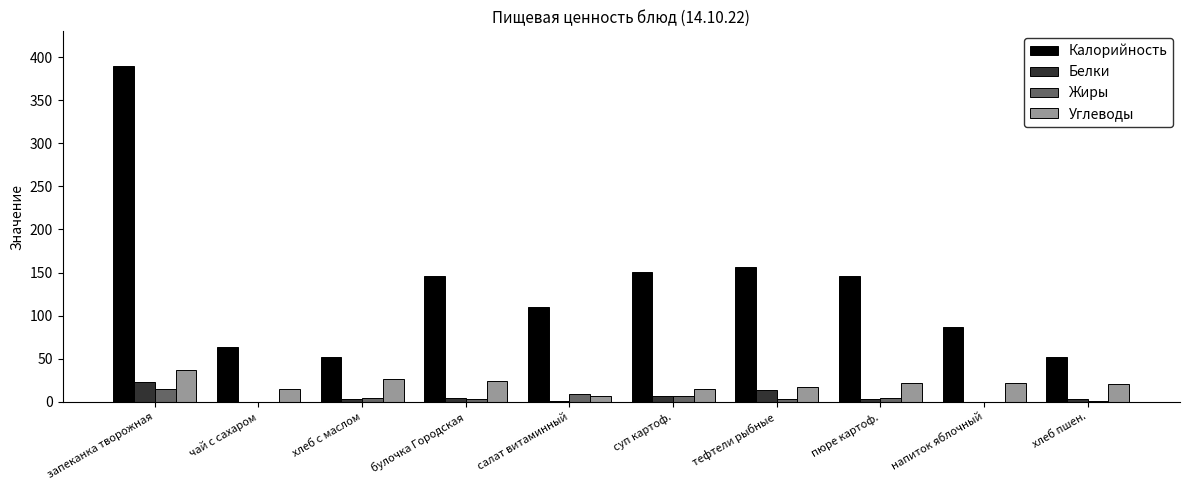

What is the maximum value shown in the chart?

390.0